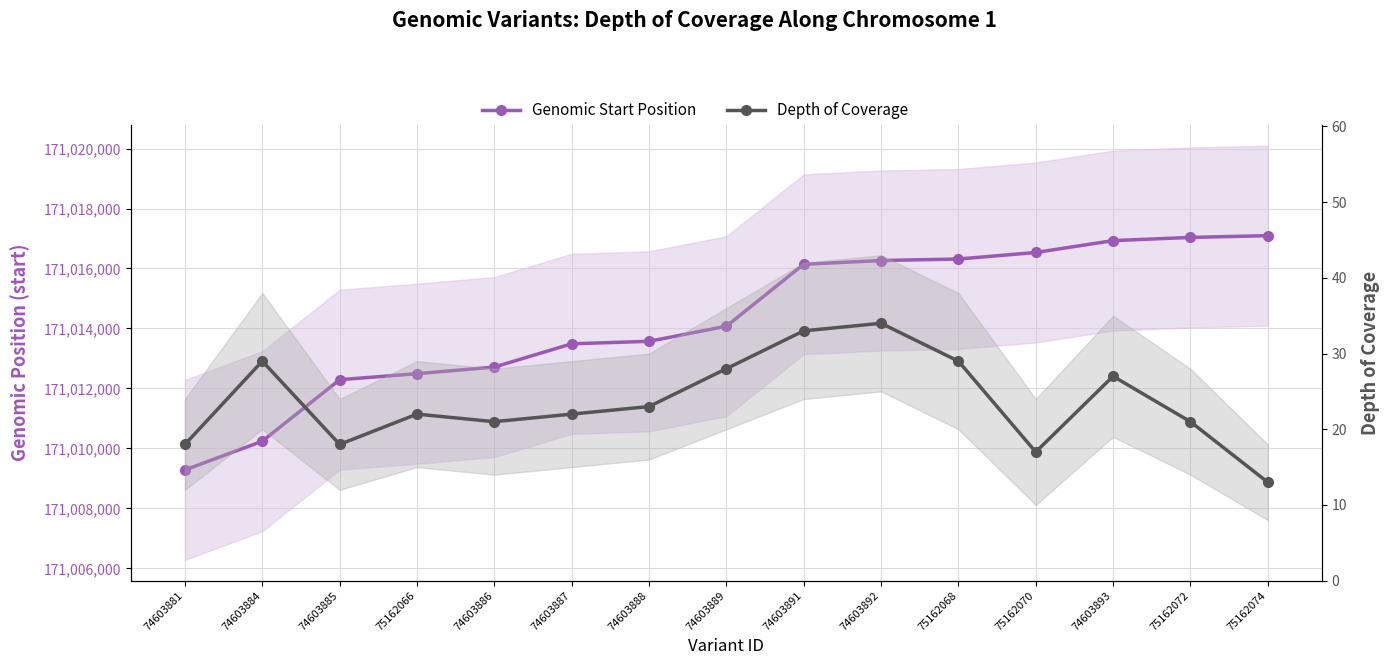

Which series has the largest total across all categories?

Genomic Start Position